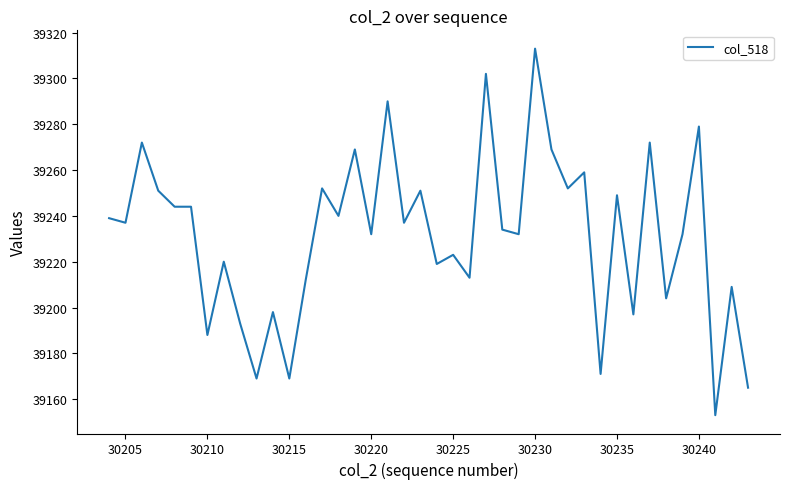

What is the difference between the maximum and minimum values?

160